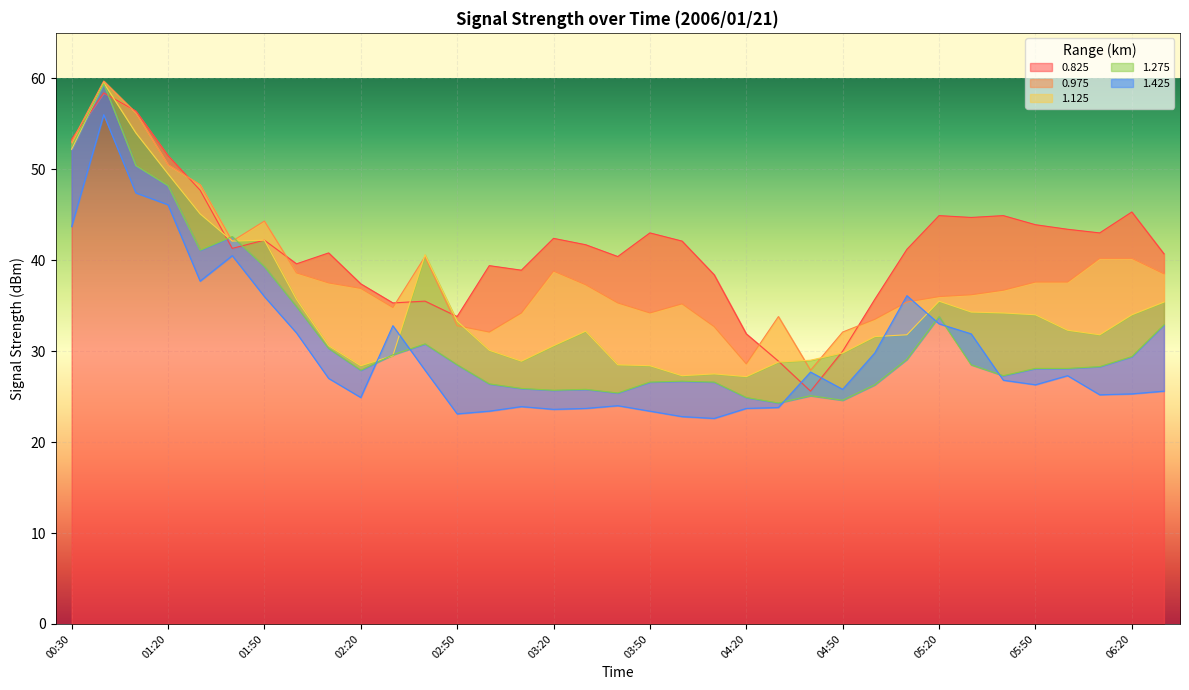

Is it true that 0.825 equals 6.4 at 04:50?

False